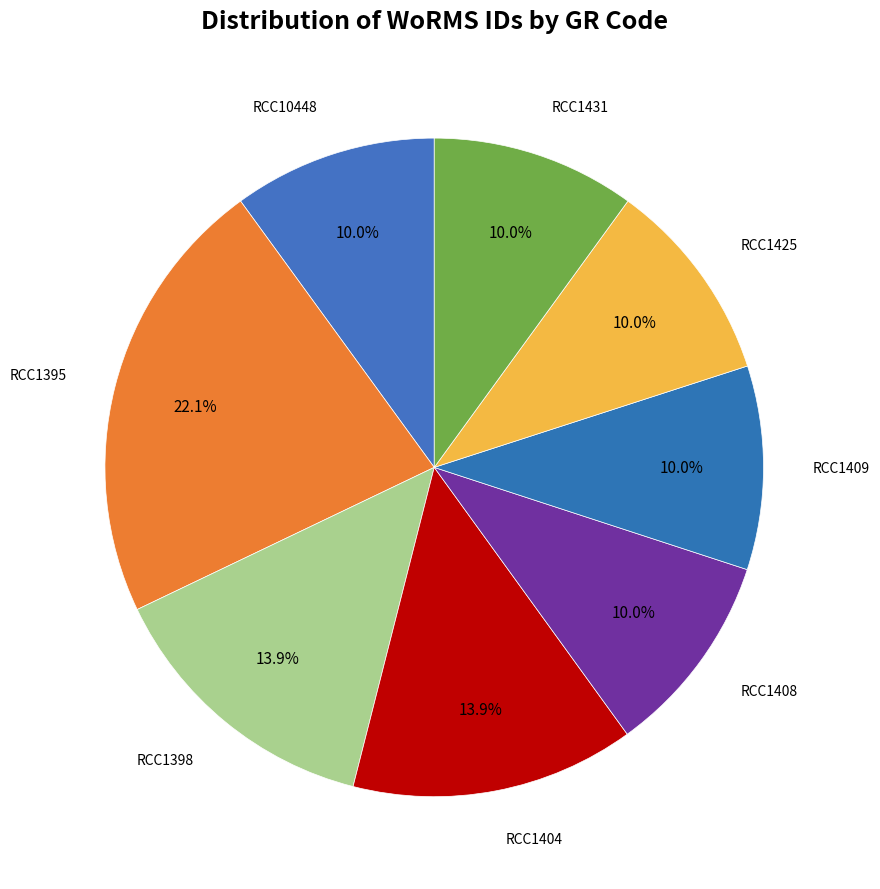

Count the number of slices in the pie.

8